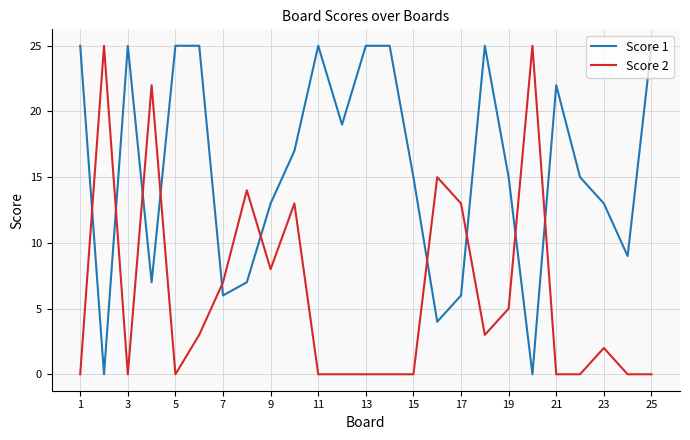

What is the difference between the maximum and minimum values in the Score 2 series?

25